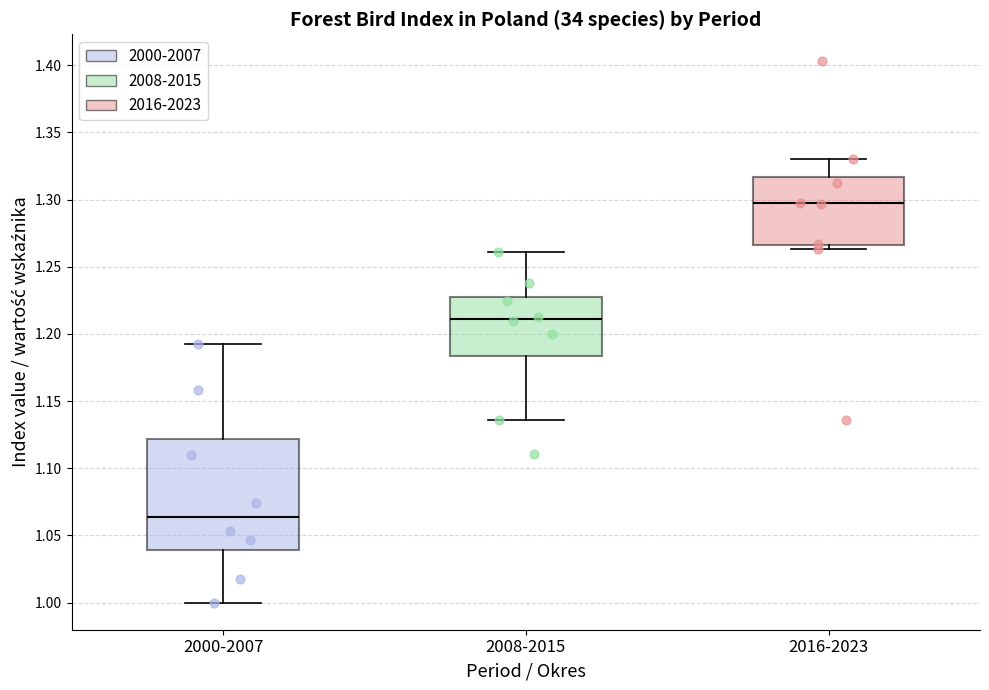

Reading left to right, transcribe this box plot: for each box, give where its median line is, the range the box spans, and where its two whiskers end, as read against the y-axis. The values are not printed on the chart, so give them approximately, as read against the axis.

2000-2007: median 1.065, box 1.040 to 1.120, whiskers 1.000 to 1.195
2008-2015: median 1.210, box 1.185 to 1.230, whiskers 1.135 to 1.260
2016-2023: median 1.295, box 1.265 to 1.315, whiskers 1.265 (just below the box's lower edge) to 1.330